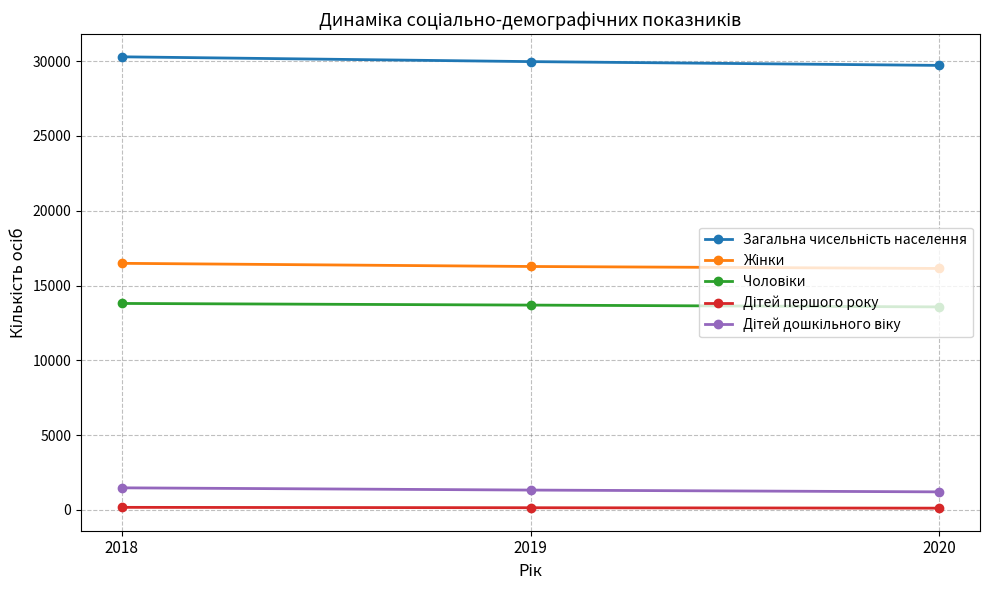

At how many categories does at least one series exceed 10978?

3